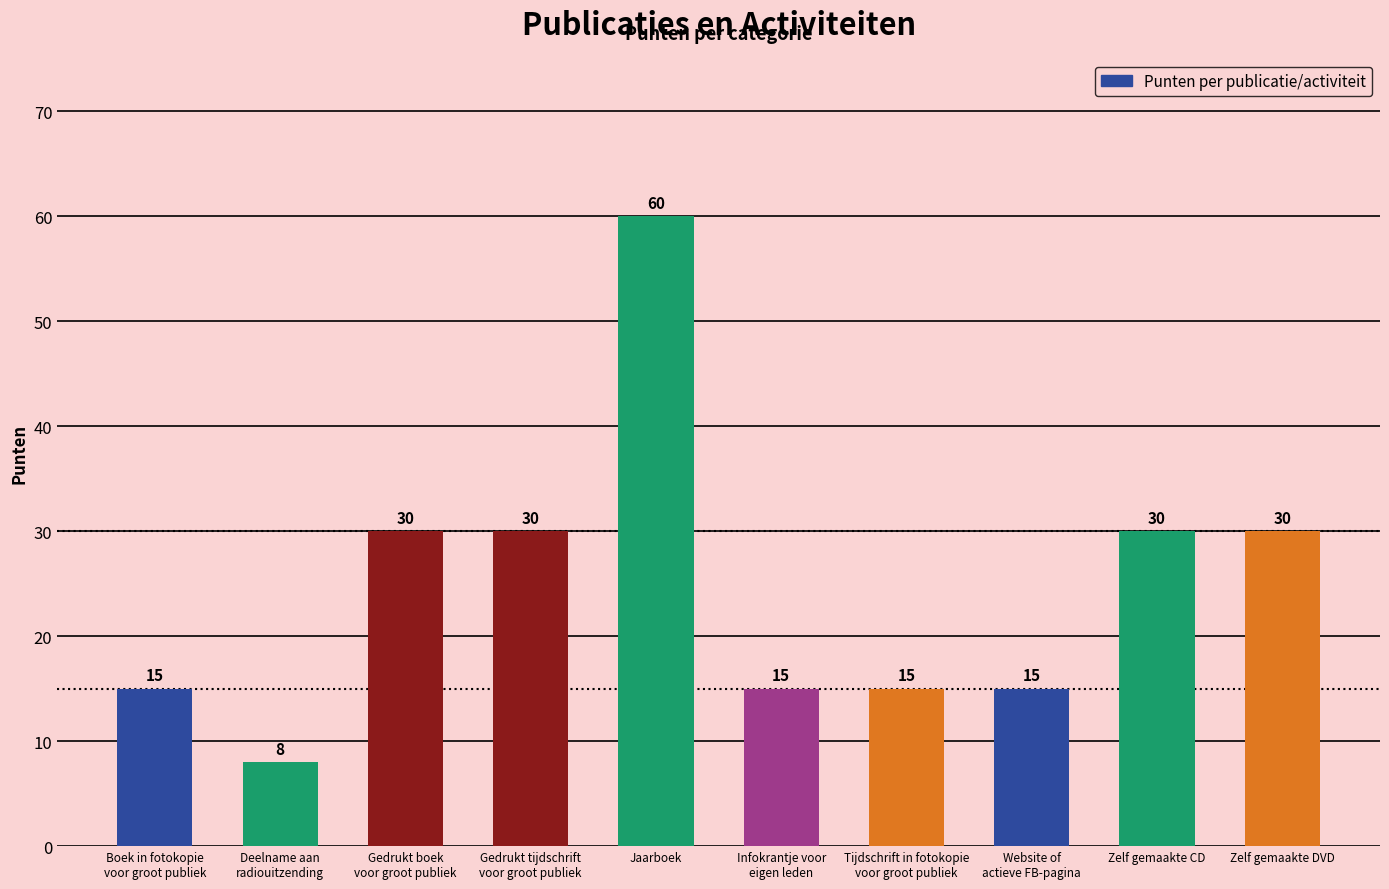

What value does the data have at Jaarboek, to the nearest 10?

60